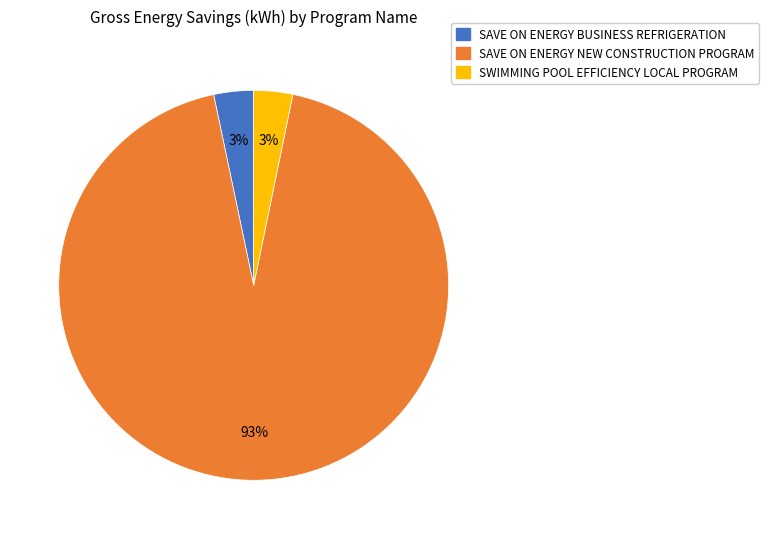

To the nearest percent, what is the average slice percentage?

33%